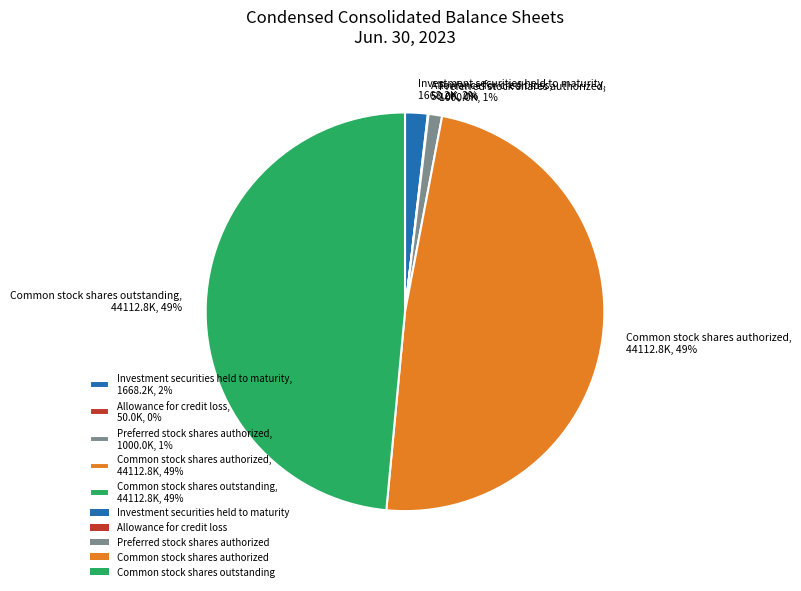

Is the sum of Preferred stock shares authorized, 1000.0K, 1% and Common stock shares outstanding, 44112.8K, 49% greater than half?

No